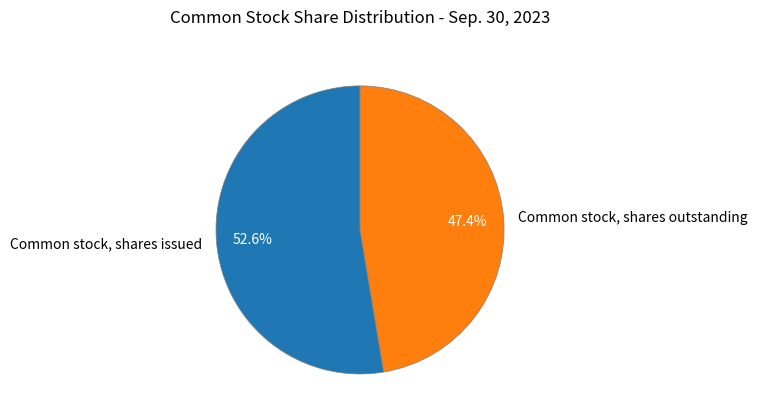

What is the ratio of the value at Common stock, shares issued to the value at Common stock, shares outstanding?

1.1